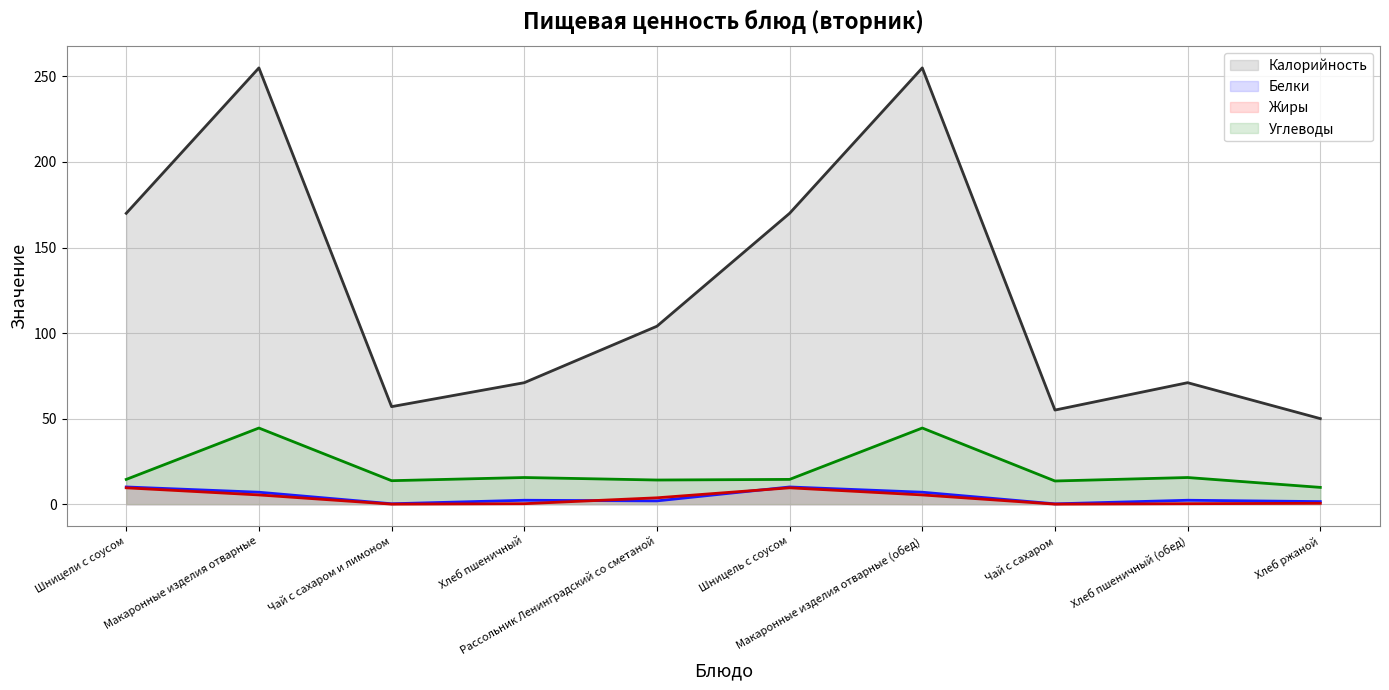

Which category has the highest value in the Калорийность (line) series?

Макаронные изделия отварные